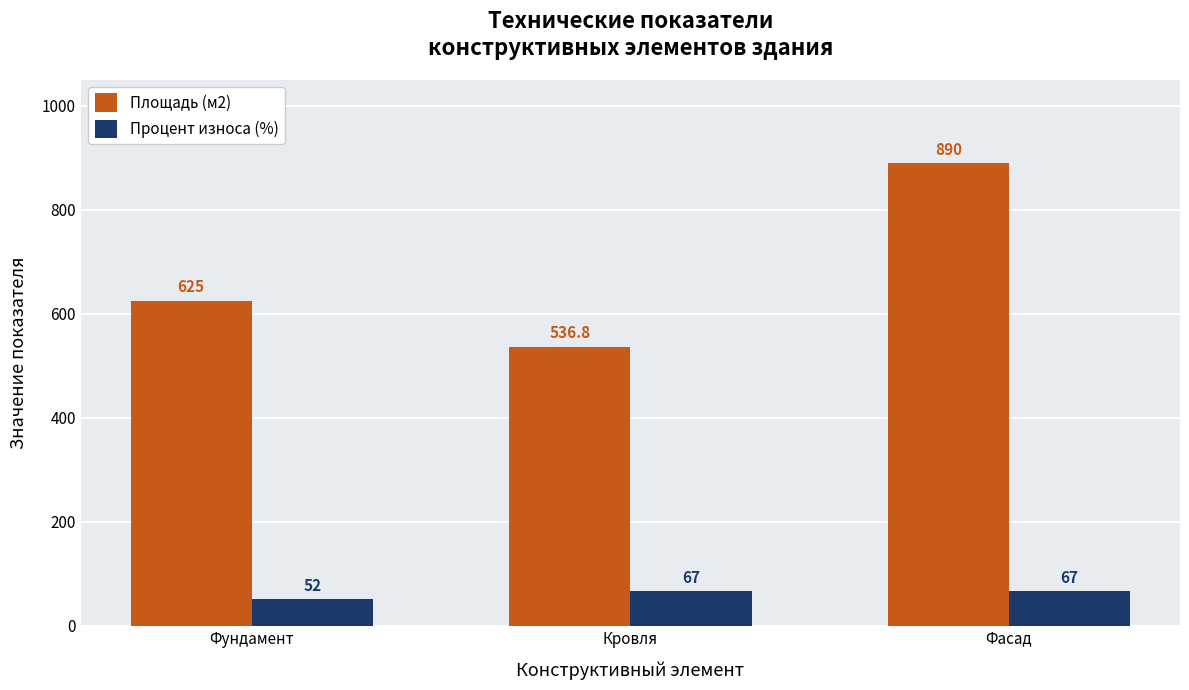

Which series has the largest range (max minus min)?

Площадь (м2)